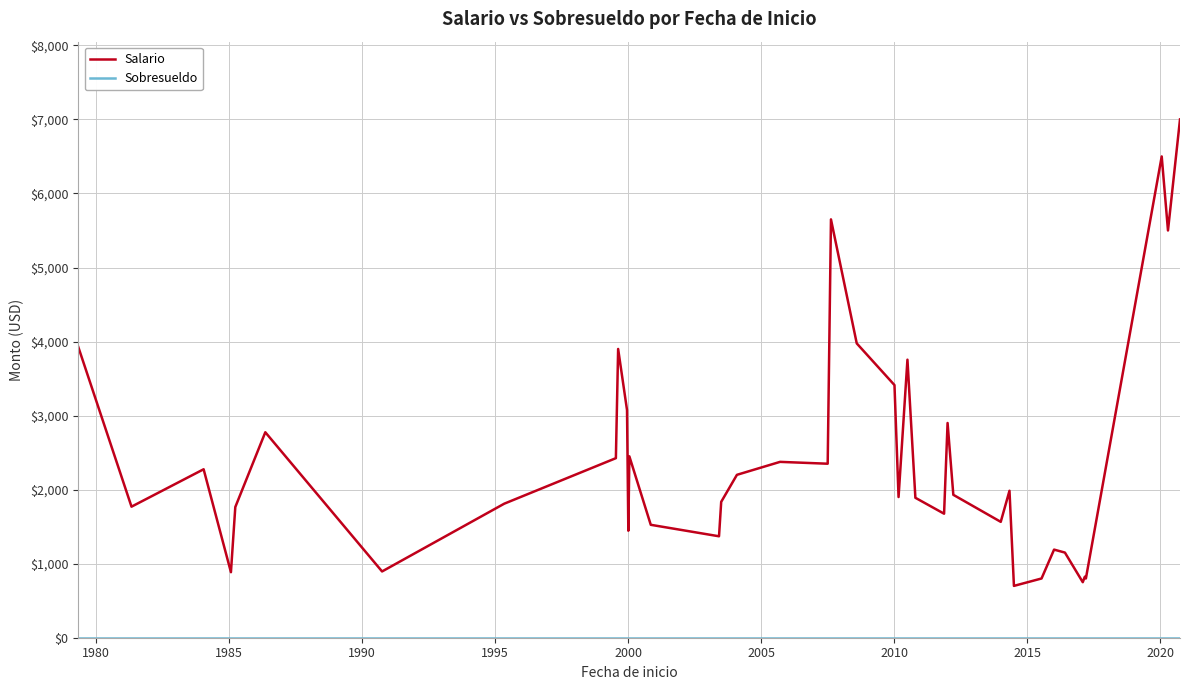

Which series has the widest spread of values?

Salario